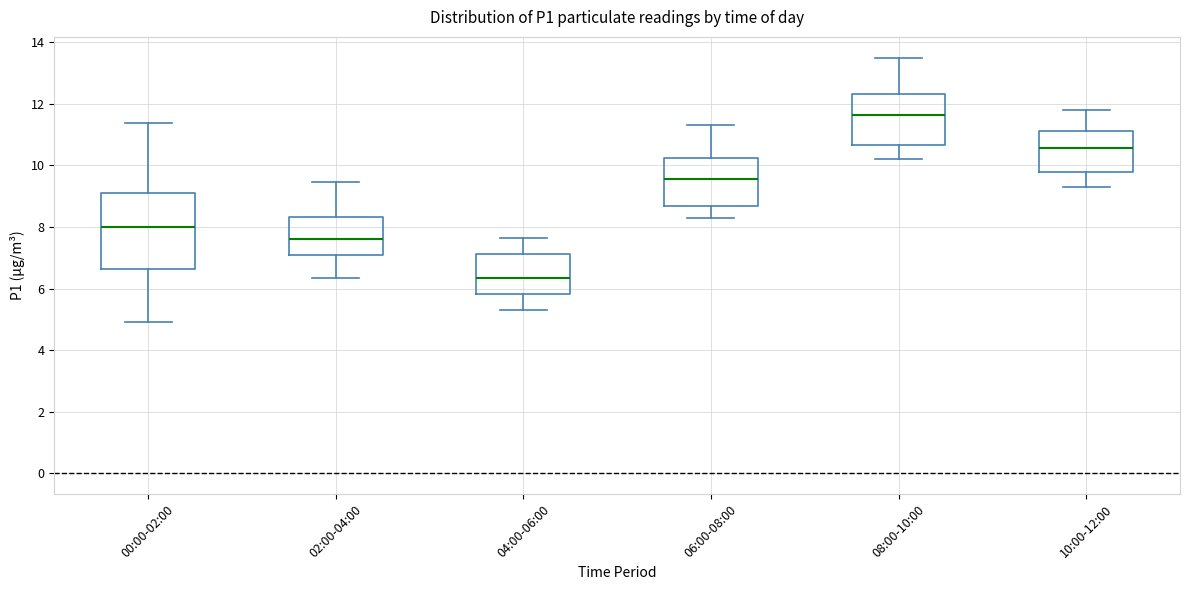

Which box's median line is the highest?

08:00-10:00